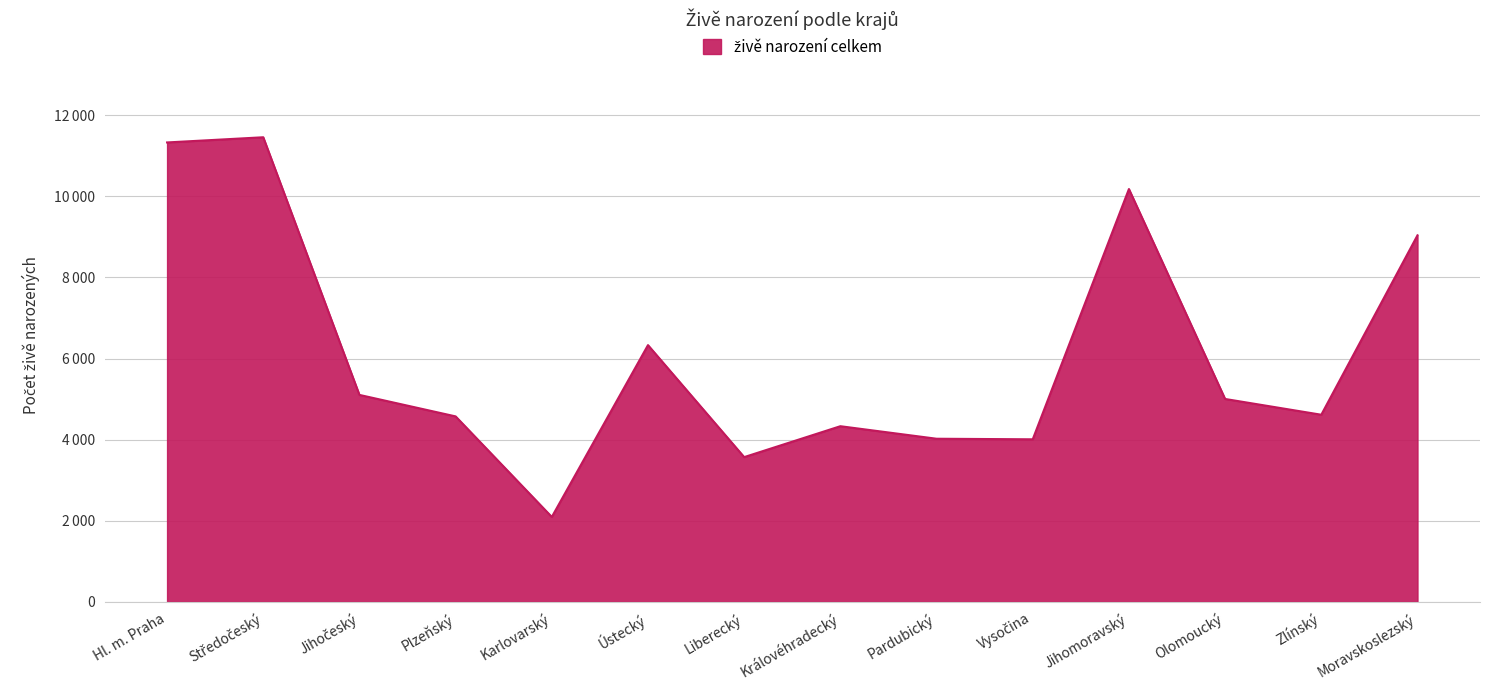

Does the chart display data point markers on the line(s)?

No